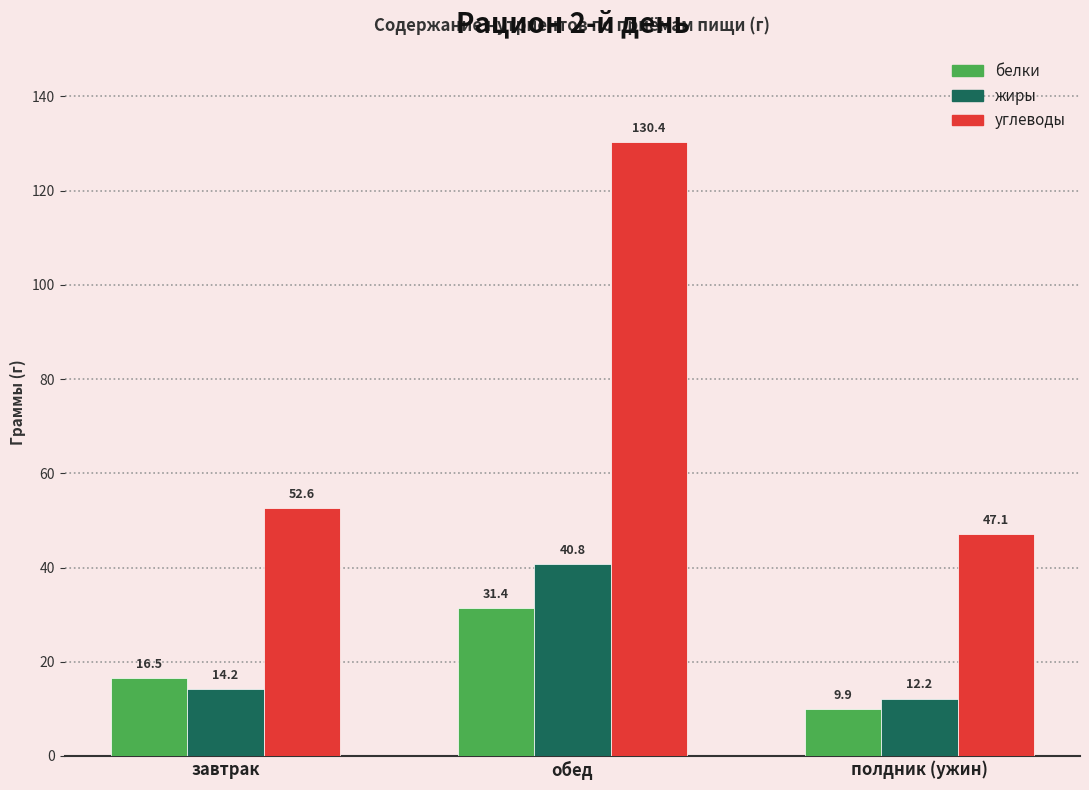

What are all the series names shown in the legend?

белки, жиры, углеводы